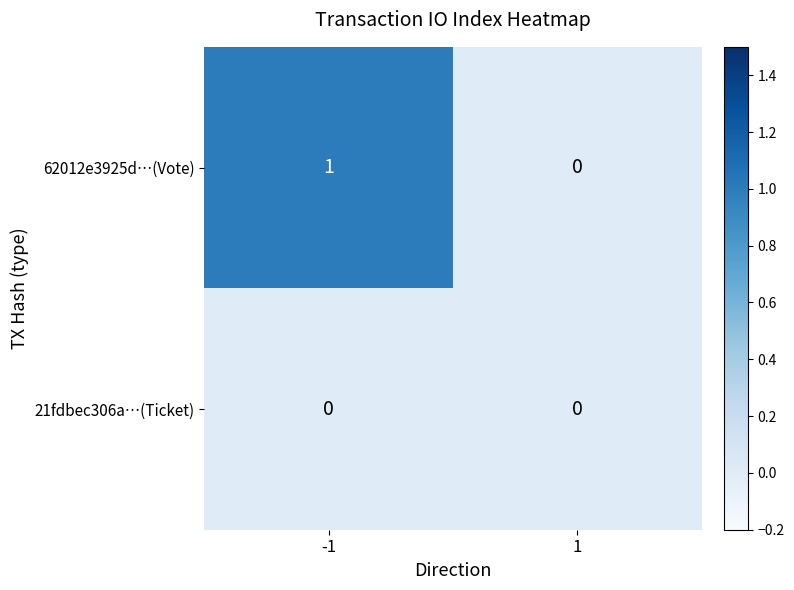

Which series changed the most between -1 and 1?

62012e3925d…(Vote)